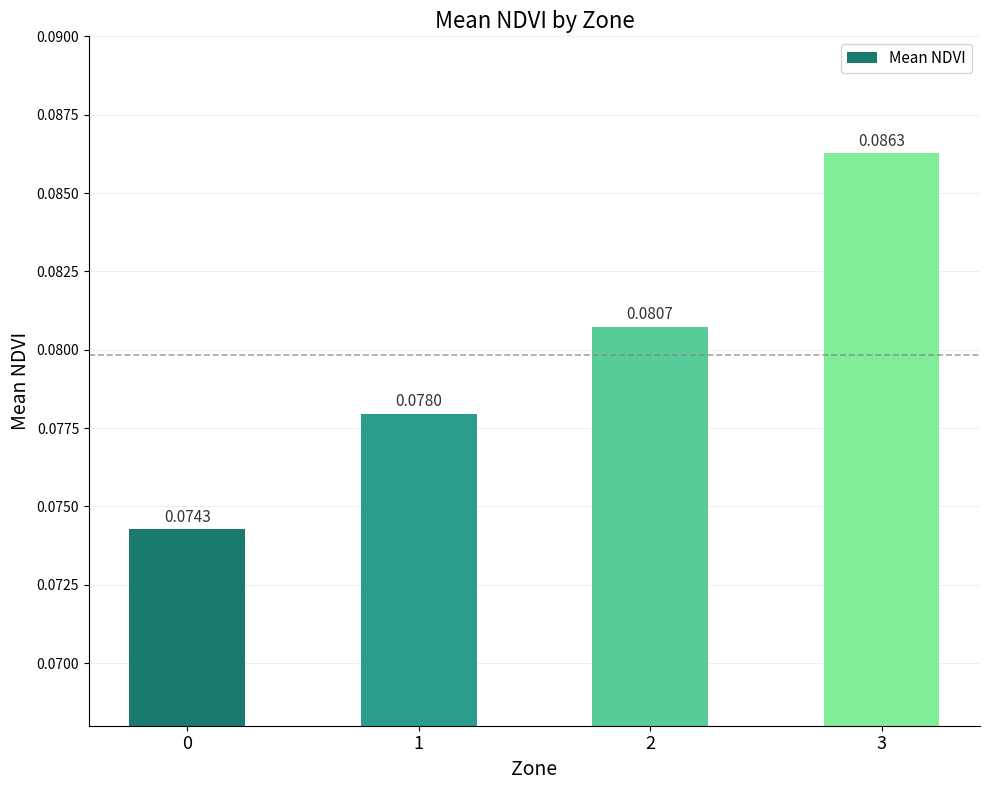

List the labels in order of value, largest first.

3, 2, 1, 0